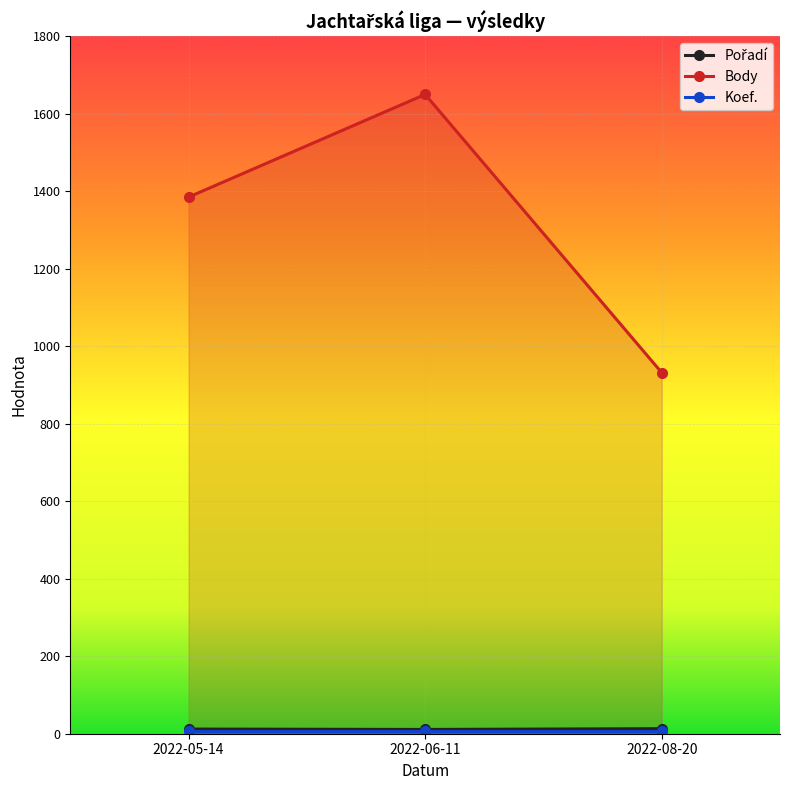

What is the sum of the Body values at 2022-05-14 and 2022-08-20?

2317